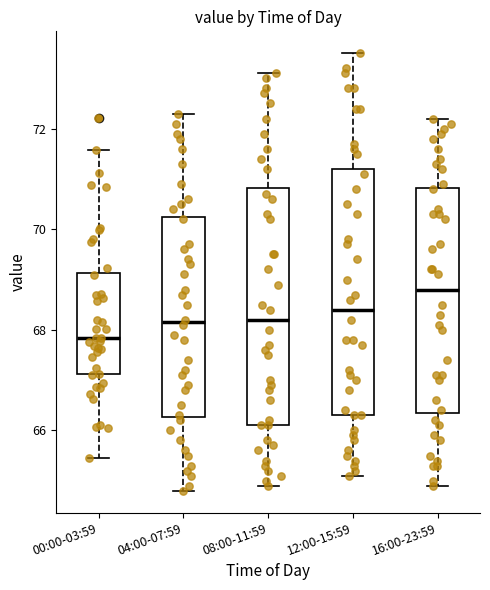

Which box has the highest median line?

16:00-23:59